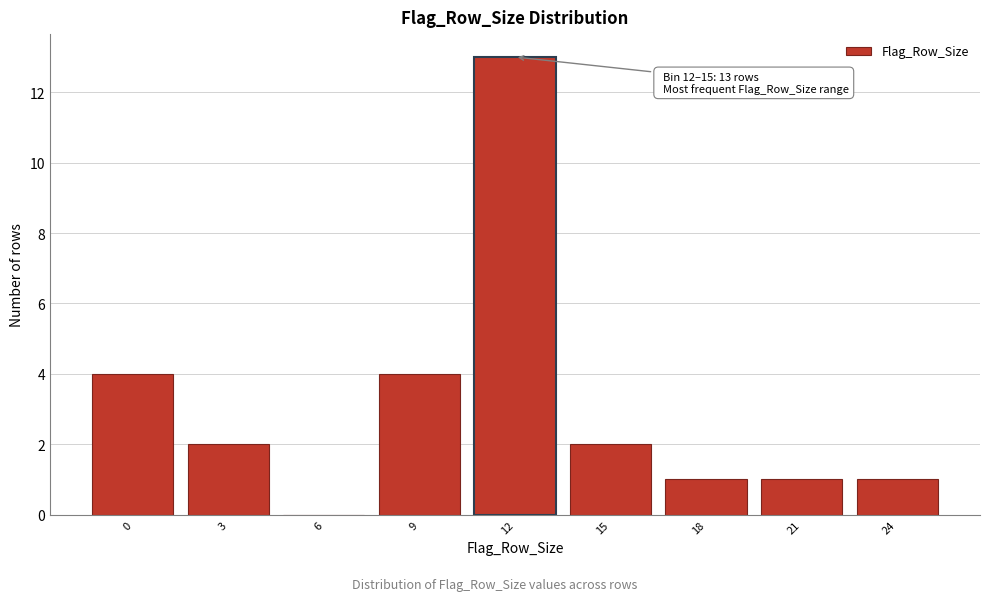

Reading left to right, transcribe all the data shown in this chart.

0=4	3=2	6=0	9=4	12=13	15=2	18=1	21=1	24=1